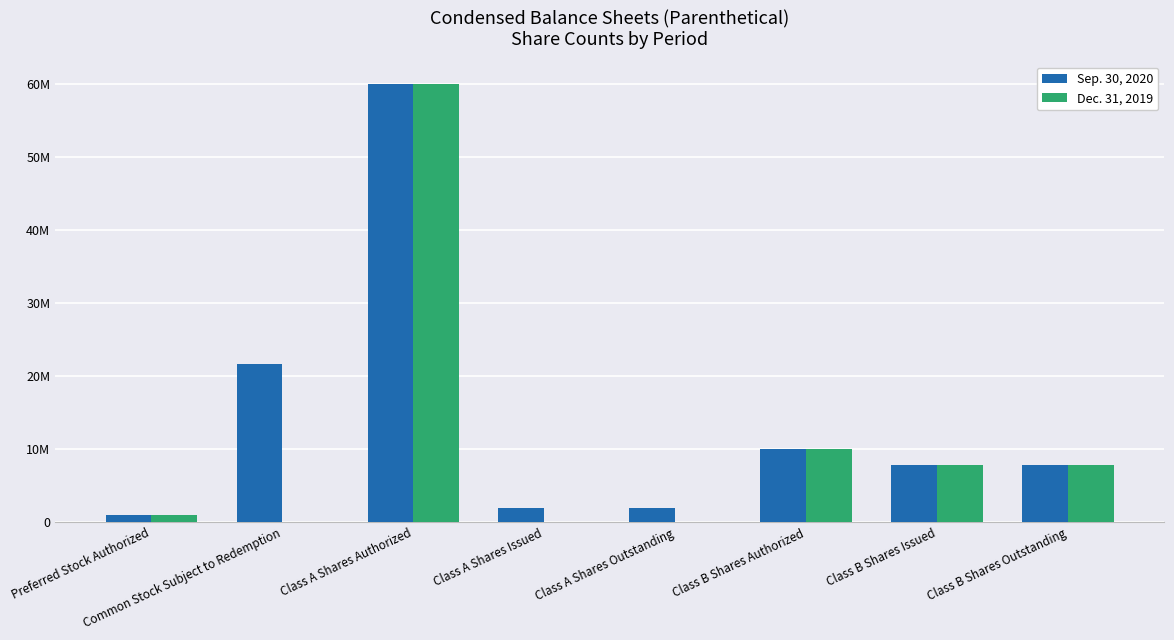

Is it true that Sep. 30, 2020 equals 1000000 at Preferred Stock Authorized?

True